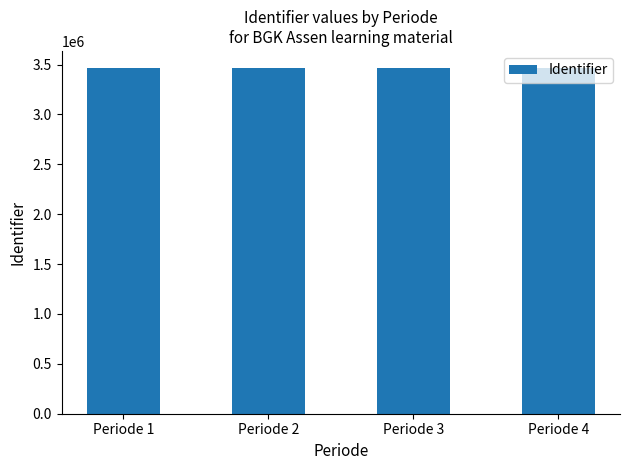

Approximately how many times larger is the value at Periode 4 compared to Periode 2?

1.0